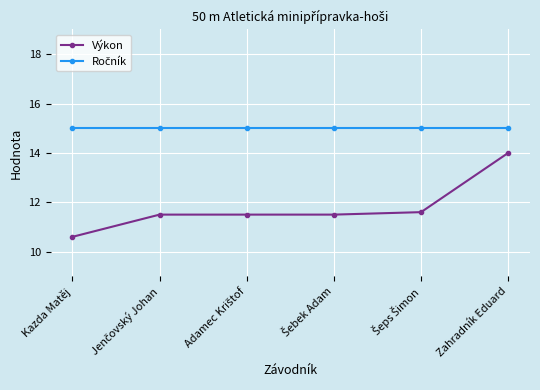

What is the value of the Výkon point at the 1st from the left?

10.6